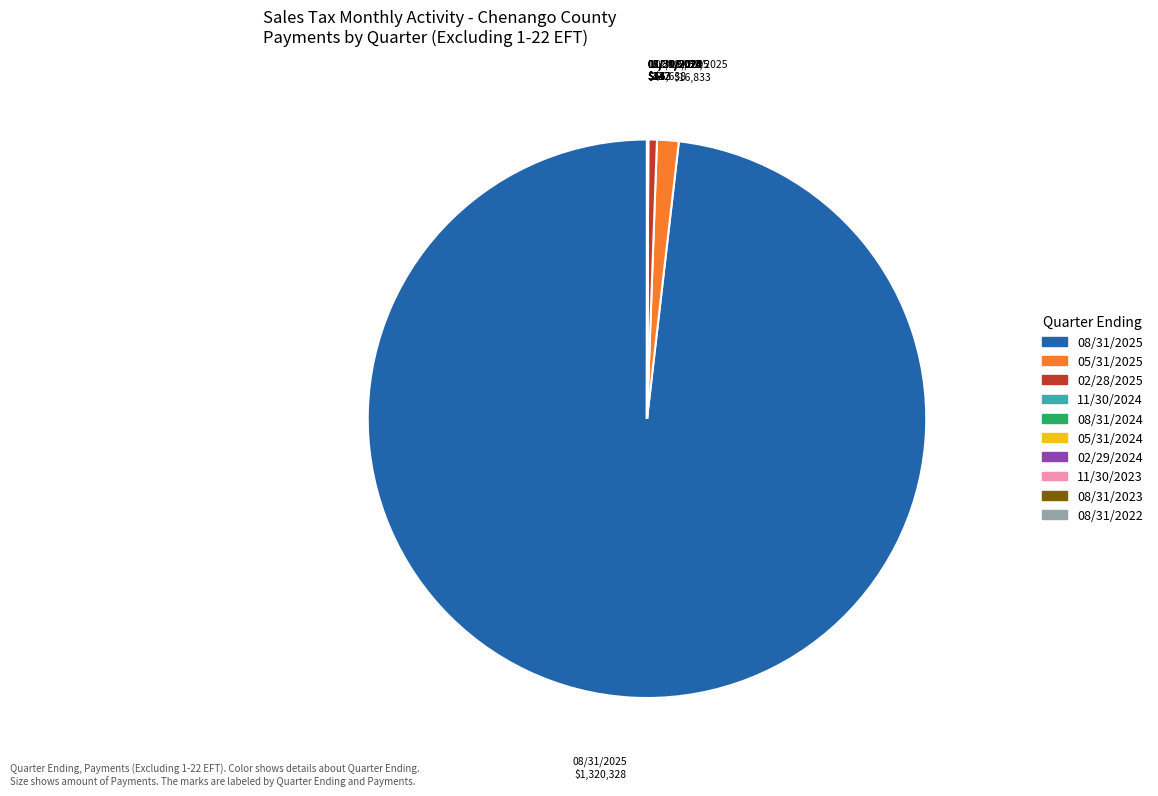

Is there any slice that represents more than half of the pie?

Yes